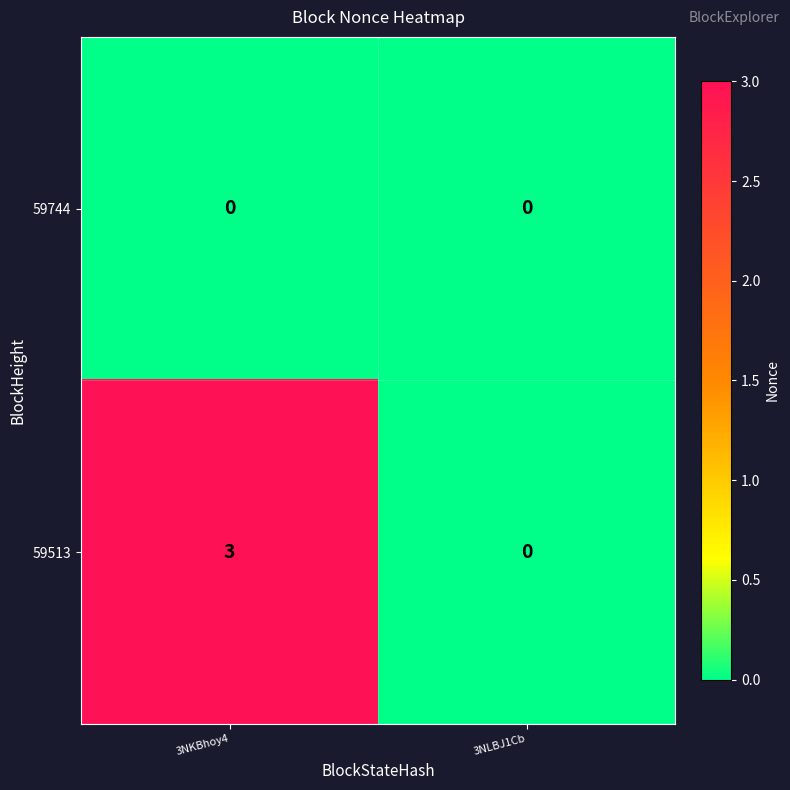

Reading right to left, transcribe all the data shown in this chart.

59744: 3NLBJ1Cb=0	3NKBhoy4=0
59513: 3NLBJ1Cb=0	3NKBhoy4=3